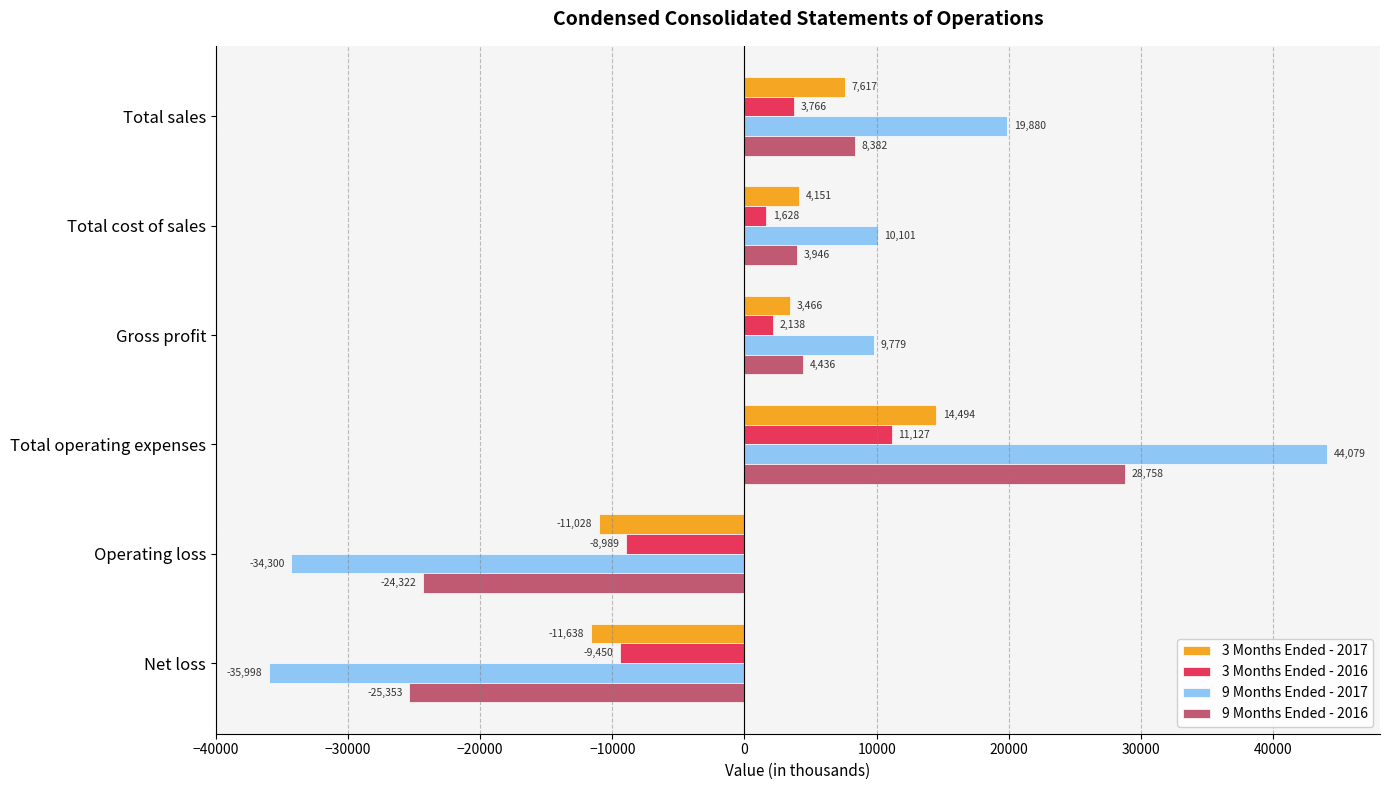

What is the difference between the 3 Months Ended - 2017 values at Gross profit and Total operating expenses?

11028